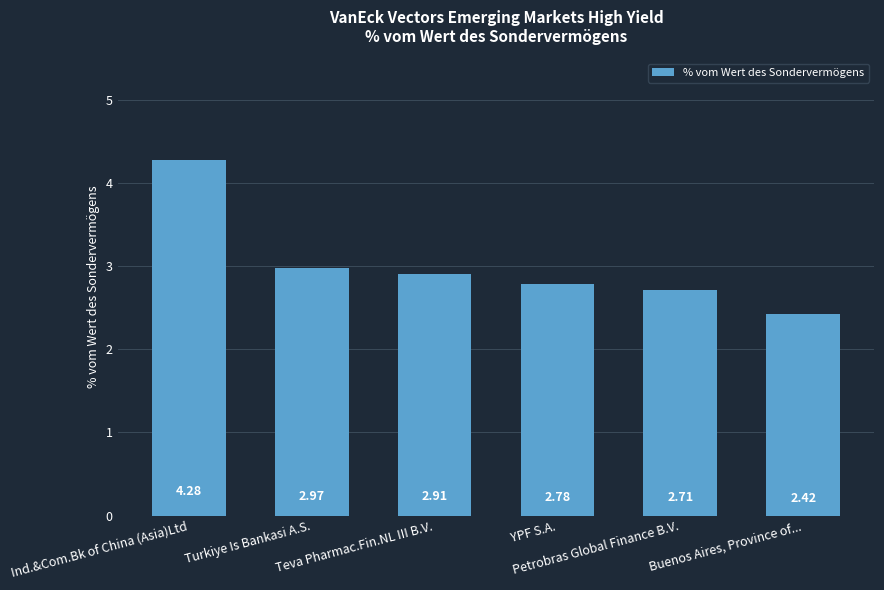

What is the sum of all values?

18.1